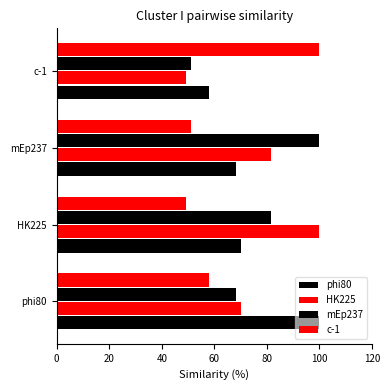

What is the average value of the HK225 series?

75.2